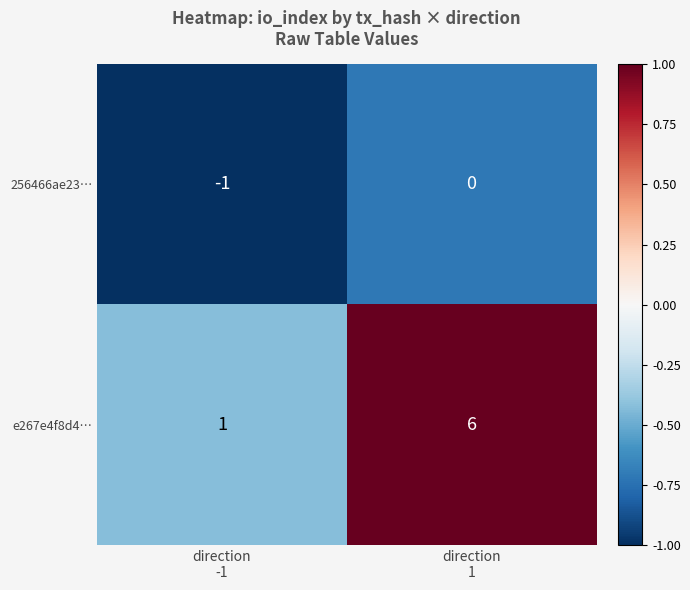

Which series has the largest range (max minus min)?

e267e4f8d4…